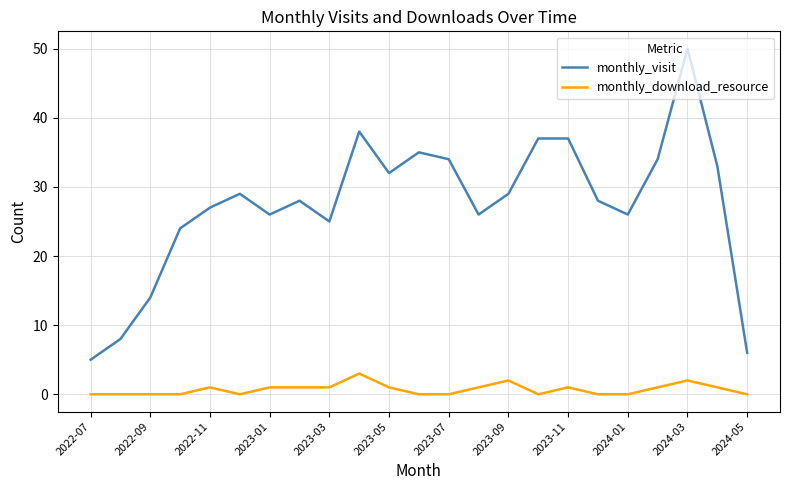

True or false: monthly_download_resource and monthly_visit intersect in this chart.

False